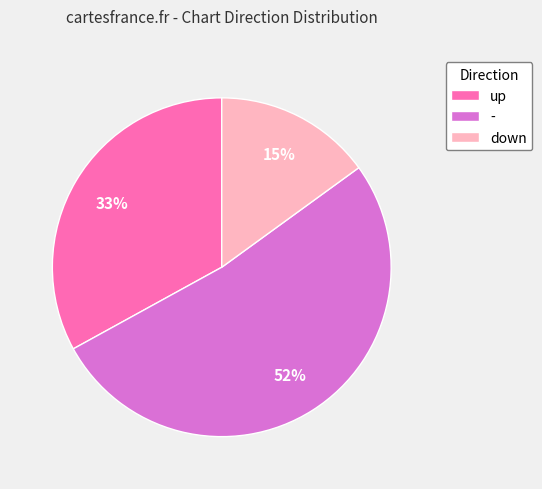

Which category has the smallest portion of the pie?

down